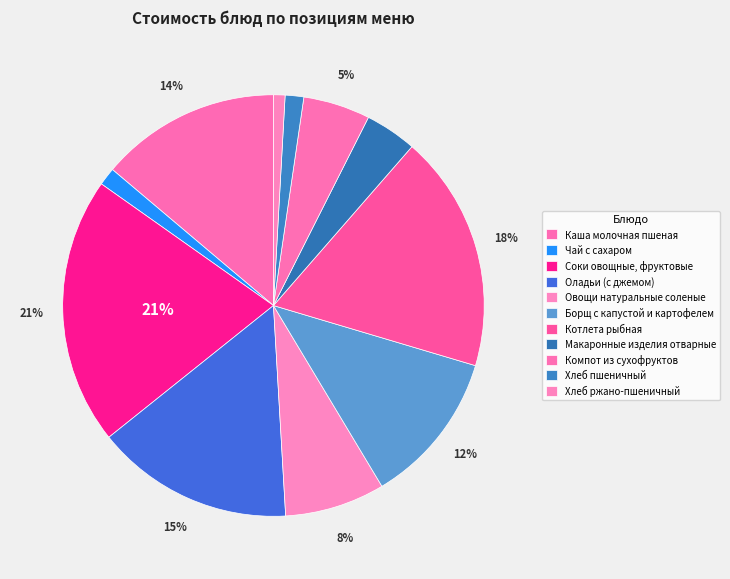

The Компот из сухофруктов slice represents 5% of the pie. True or false?

True